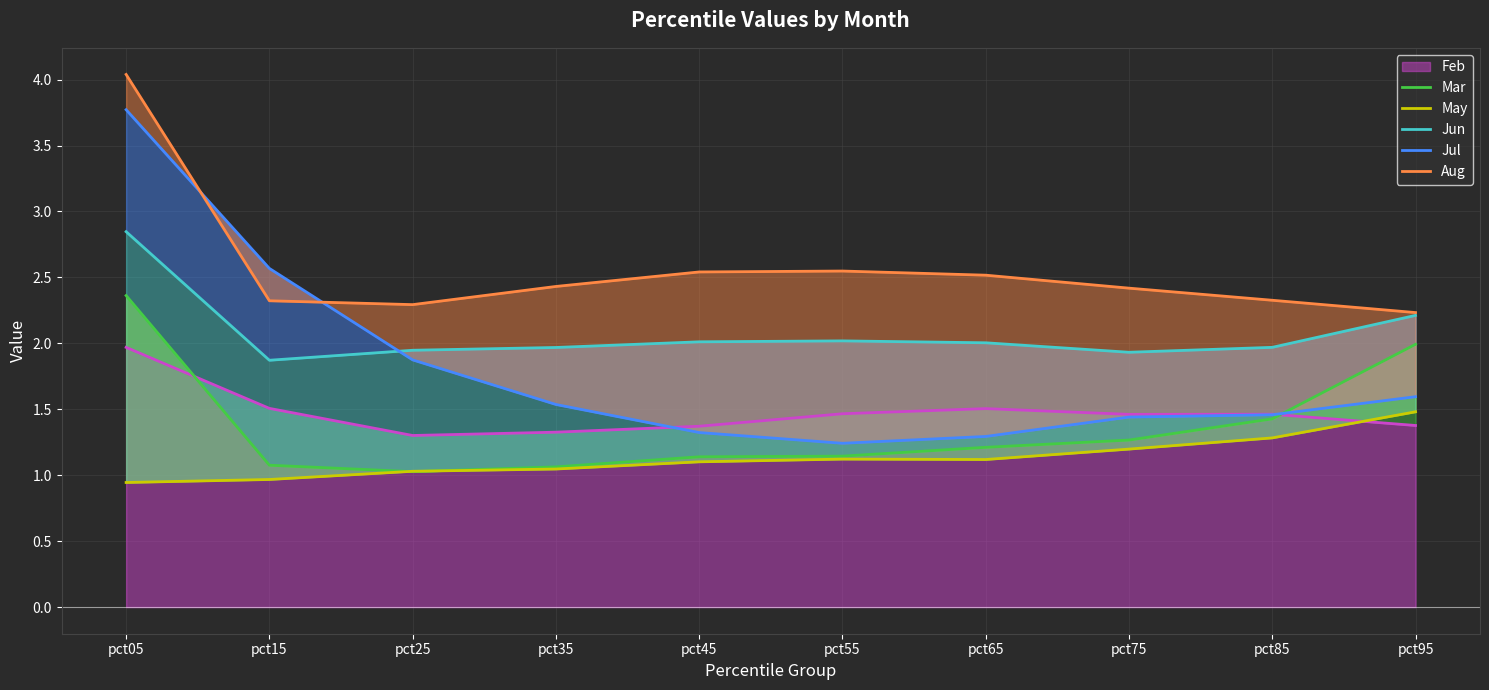

True or false: Feb has a value of 1.5 at pct15.

True